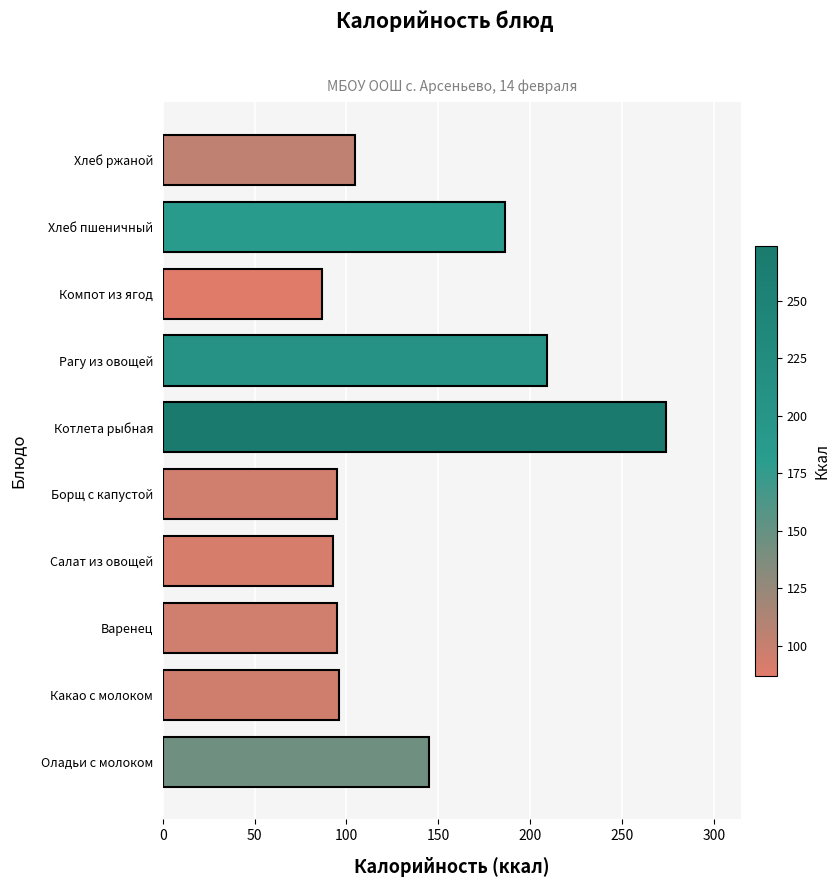

What value does the data have at Салат из овощей?

92.5